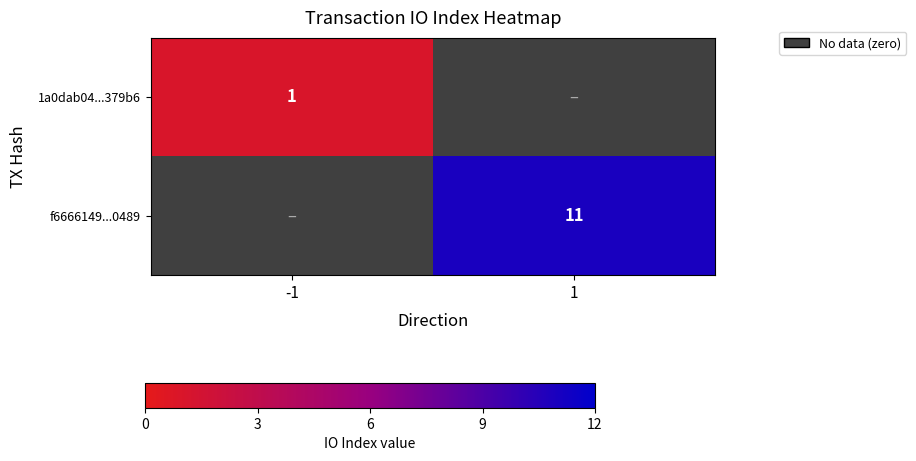

Is the value of f6666149...0489 at 1 greater than the value of 1a0dab04...379b6 at -1?

Yes